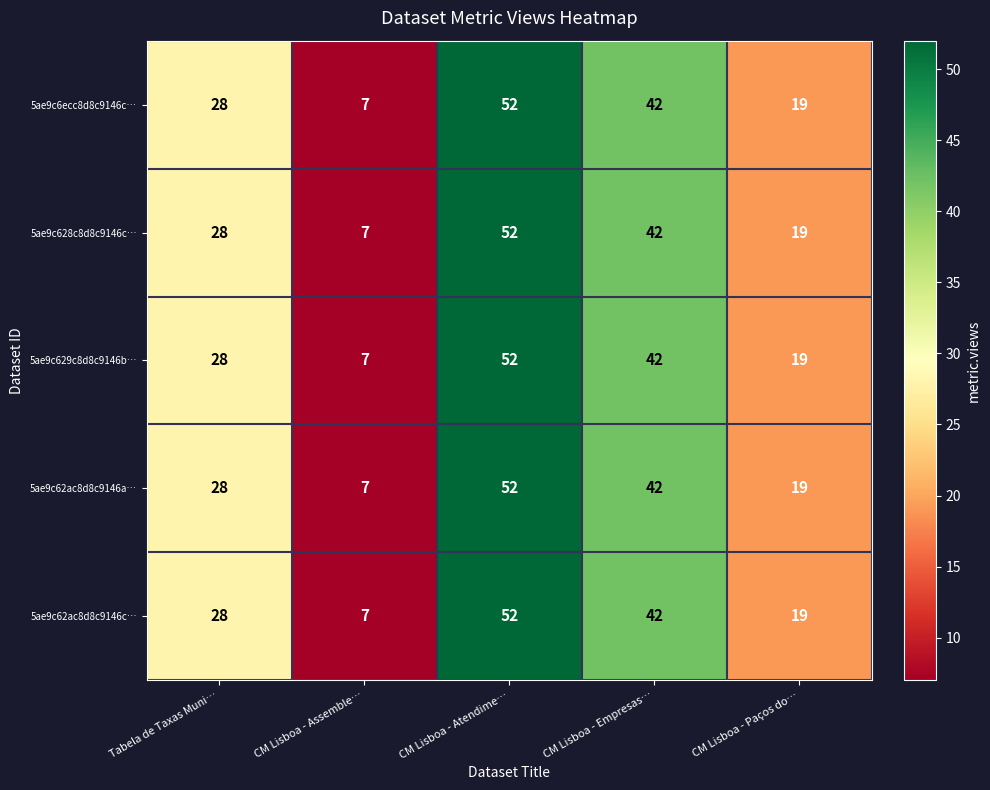

Count the 5ae9c62ac8d8c9146c… values in the range 19 to 42.

3